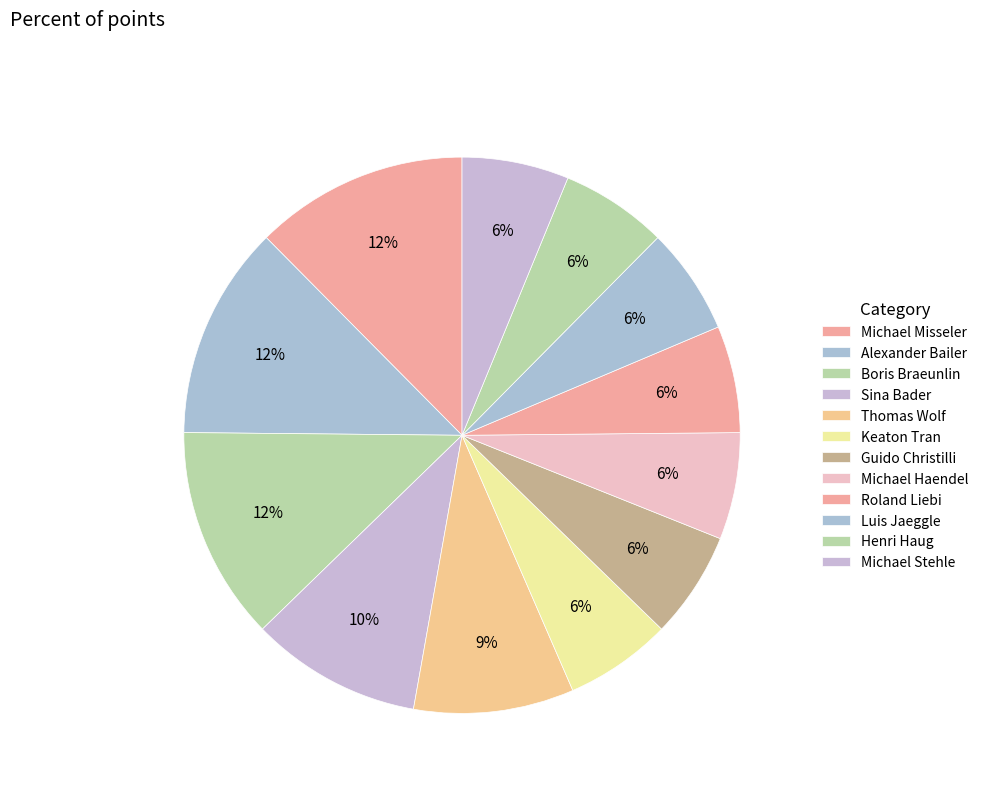

How many slices are in this pie chart?

12